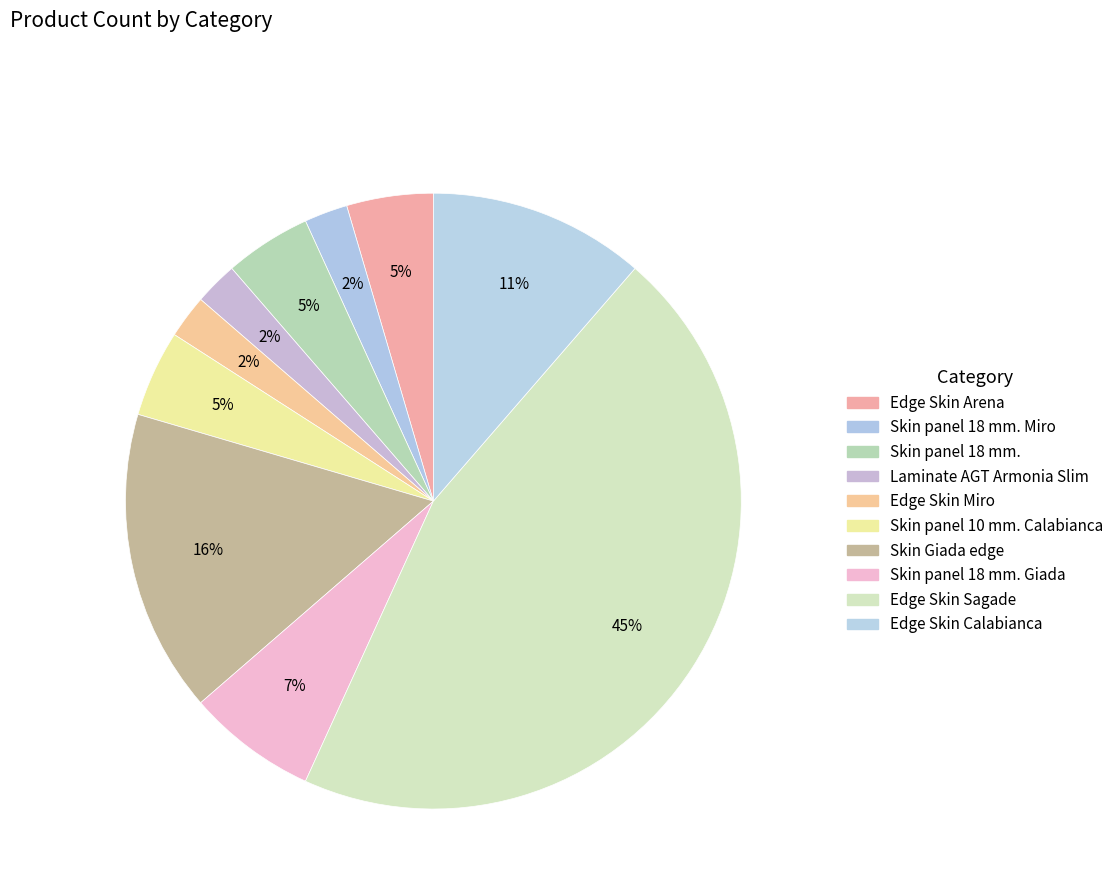

How many segments does this pie chart have?

10